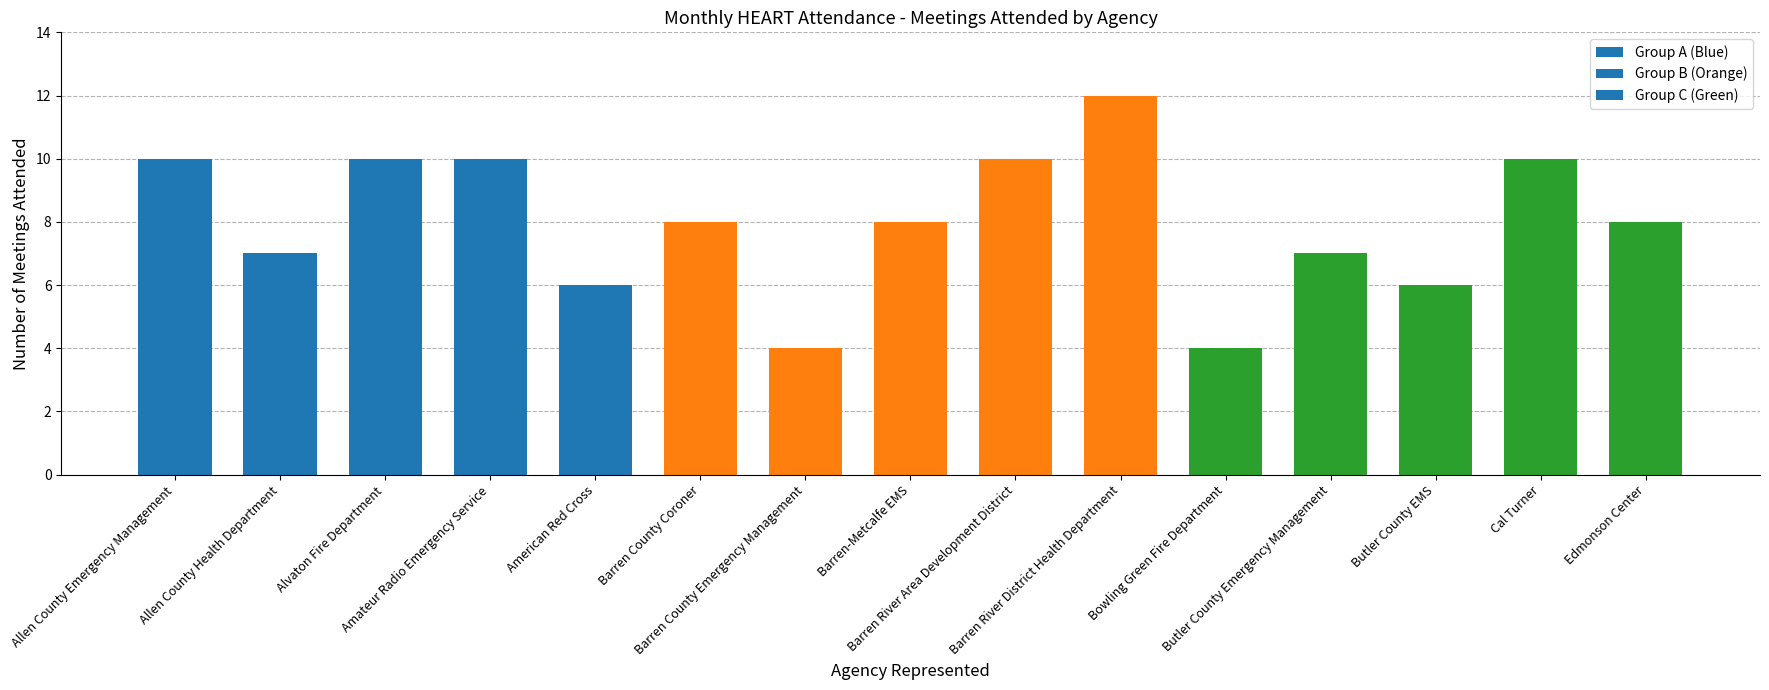

Are the bars horizontal?

No